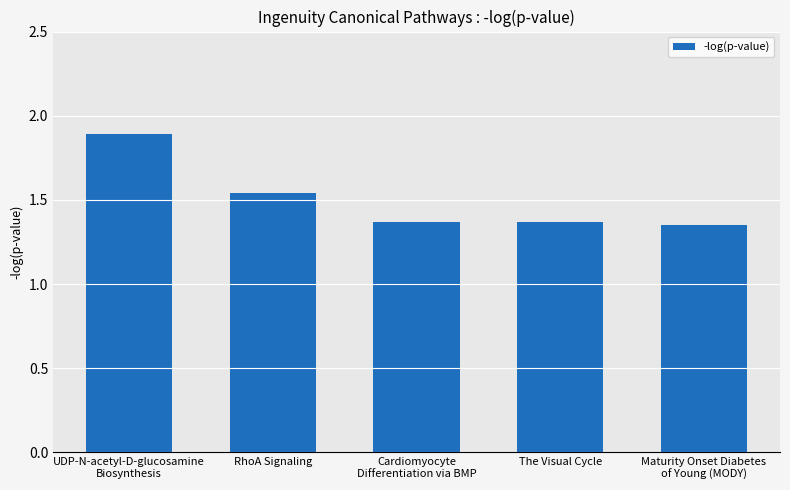

How many values are between 1 and 2?

5